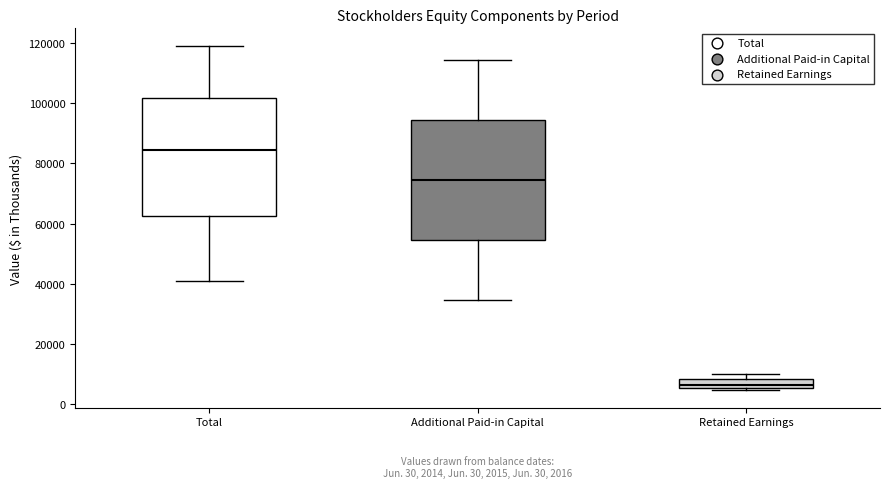

Which box has the highest median line?

Total